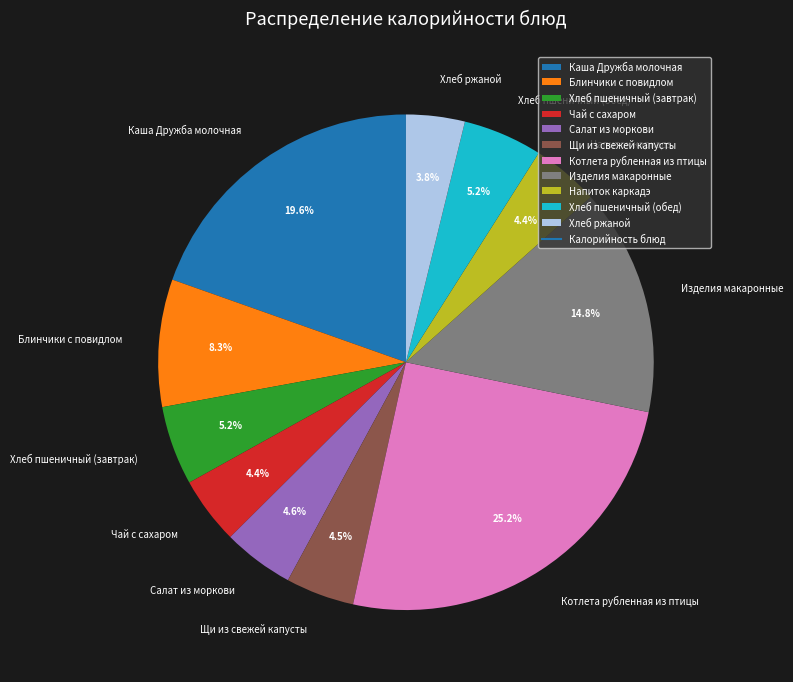

What percentage do Хлеб пшеничный (обед) and Котлета рубленная из птицы together represent?

30.4%